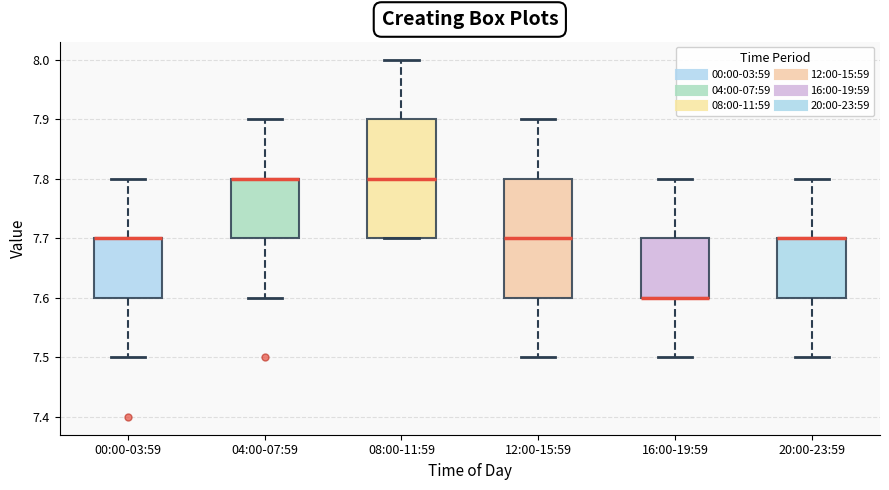

Reading left to right, transcribe this box plot: for each box, give where its median line is, the range the box spans, and where its two whiskers end, as read against the y-axis. The values are not printed on the chart, so give them approximately, as read against the axis.

00:00-03:59: median 7.7 (drawn on the box's upper edge), box 7.6 to 7.7, whiskers 7.5 to 7.8
04:00-07:59: median 7.8 (drawn on the box's upper edge), box 7.7 to 7.8, whiskers 7.6 to 7.9
08:00-11:59: median 7.8, box 7.7 to 7.9, whiskers 7.7 to 8.0
12:00-15:59: median 7.7, box 7.6 to 7.8, whiskers 7.5 to 7.9
16:00-19:59: median 7.6 (drawn on the box's lower edge), box 7.6 to 7.7, whiskers 7.5 to 7.8
20:00-23:59: median 7.7 (drawn on the box's upper edge), box 7.6 to 7.7, whiskers 7.5 to 7.8